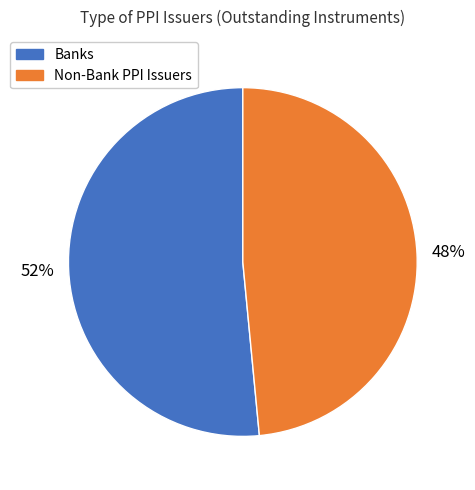

Combined, do Non-Bank PPI Issuers and Banks account for over 50%?

Yes